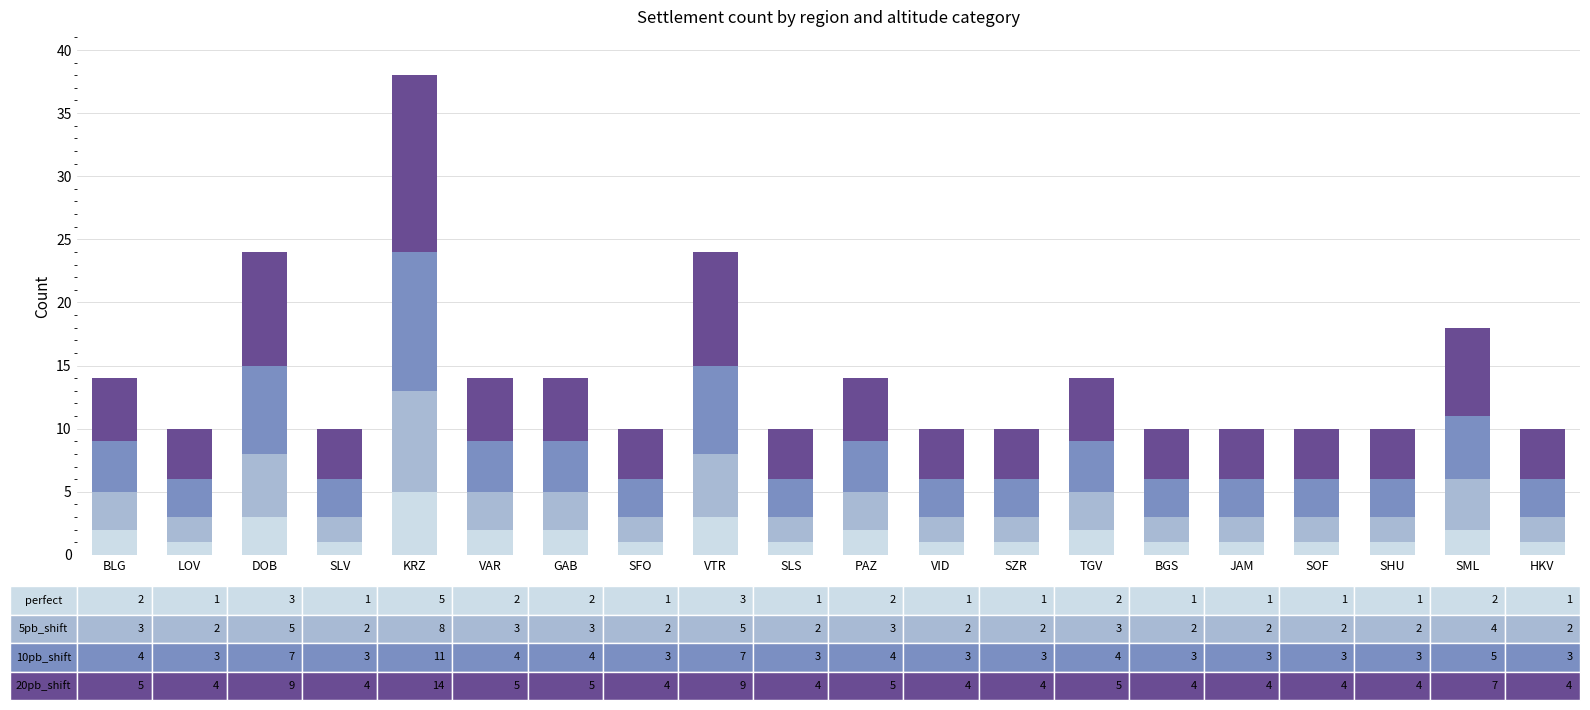

At which category is the sum across all series the highest?

KRZ